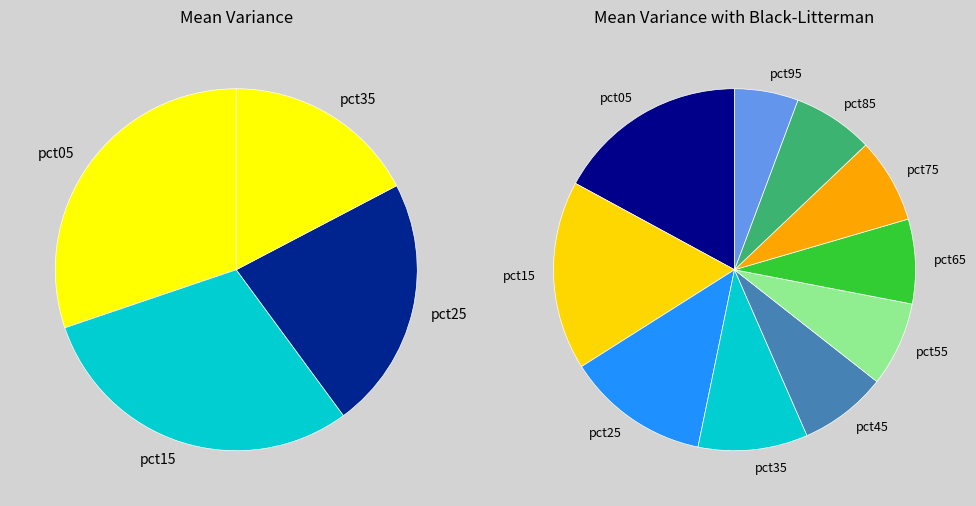

Approximately how many times larger is the value at pct95 compared to pct45?

0.7